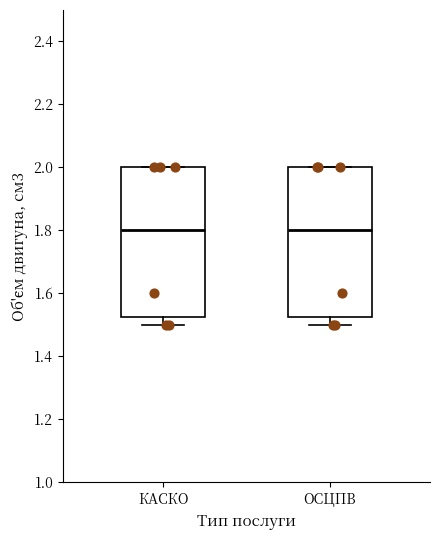

Where does the median line of the box for ОСЦПВ sit on the y-axis? The values are not printed on the chart, so give them approximately, as read against the axis.

1.80